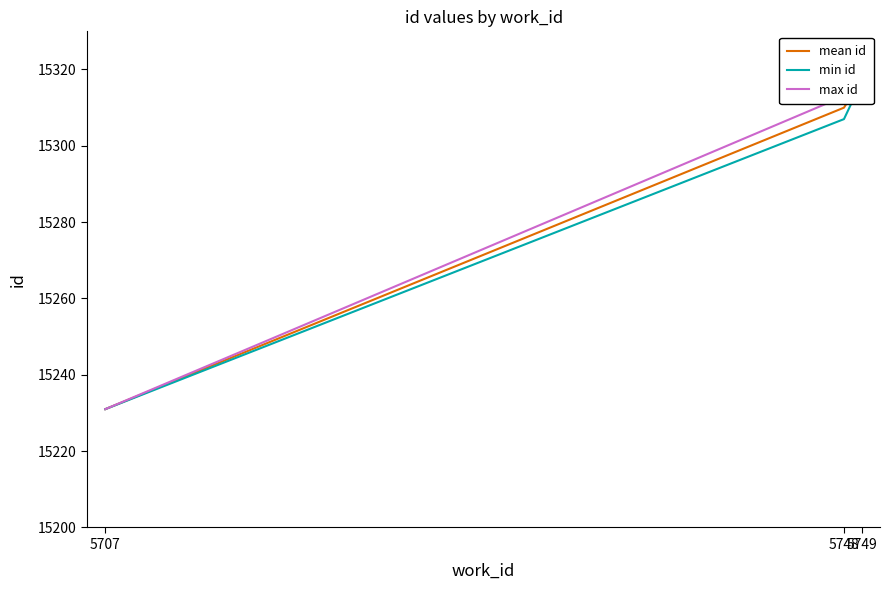

What is the difference between the maximum and second lowest values in the mean id series?

7.5